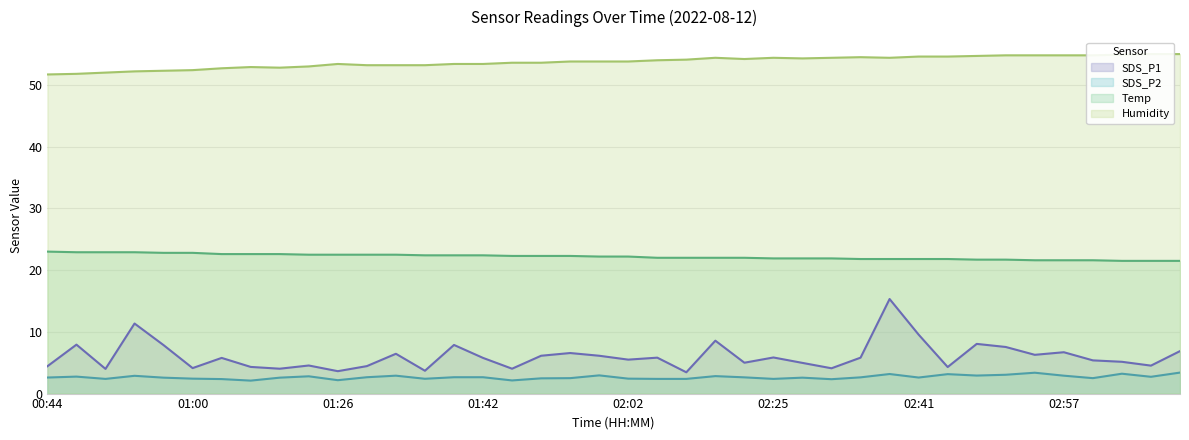

List the labels in order of Humidity value, largest first.

03:06, 03:09, 03:03, 02:51, 02:54, 02:57, 03:00, 02:47, 02:41, 02:44, 02:34, 02:19, 02:25, 02:31, 02:38, 02:28, 02:22, 02:15, 02:12, 01:52, 01:55, 02:02, 01:45, 01:49, 01:26, 01:39, 01:42, 01:29, 01:32, 01:36, 01:23, 01:16, 01:19, 01:13, 01:00, 00:57, 00:54, 00:51, 00:47, 00:44